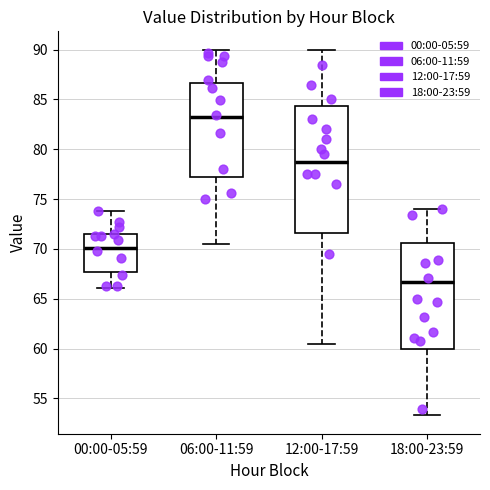

Reading left to right, transcribe this box plot: for each box, give where its median line is, the range the box spans, and where its two whiskers end, as read against the y-axis. The values are not printed on the chart, so give them approximately, as read against the axis.

00:00-05:59: median 70.0, box 67.5 to 71.5, whiskers 66.0 to 74.0
06:00-11:59: median 83.5, box 77.0 to 86.5, whiskers 70.5 to 90.0
12:00-17:59: median 79.0, box 71.5 to 84.5, whiskers 60.5 to 90.0
18:00-23:59: median 66.5, box 60.0 to 70.5, whiskers 53.5 to 74.0